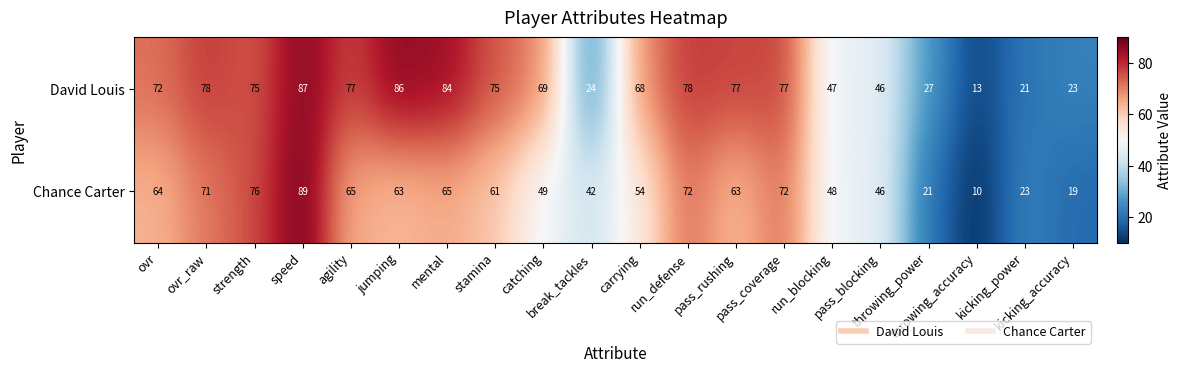

Which series changed the most between throwing_accuracy and kicking_accuracy?

David Louis